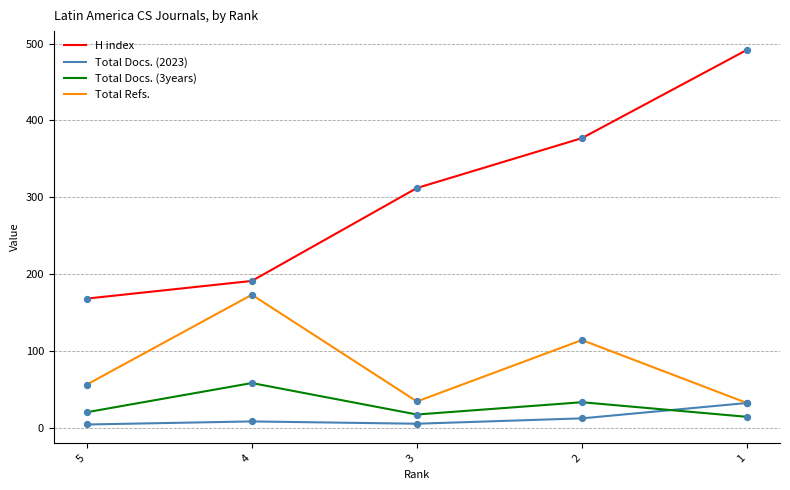

Which series has the largest range (max minus min)?

H index